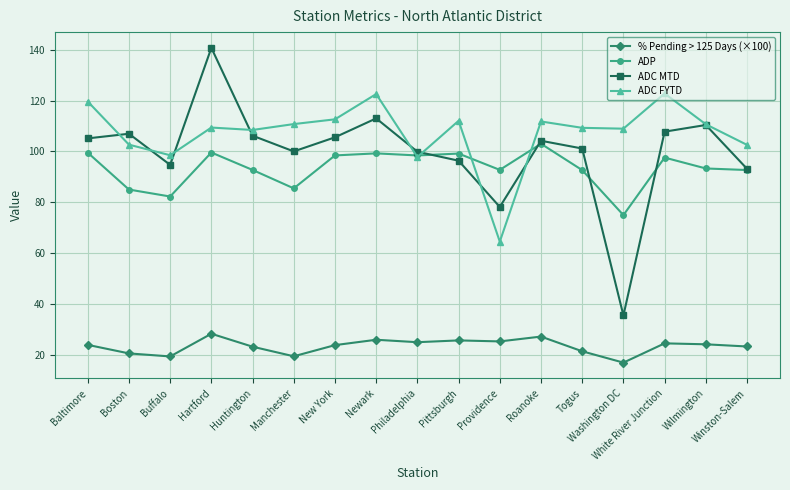

What is the value of the % Pending > 125 Days (×100) point at the 12th from the left?

27.1